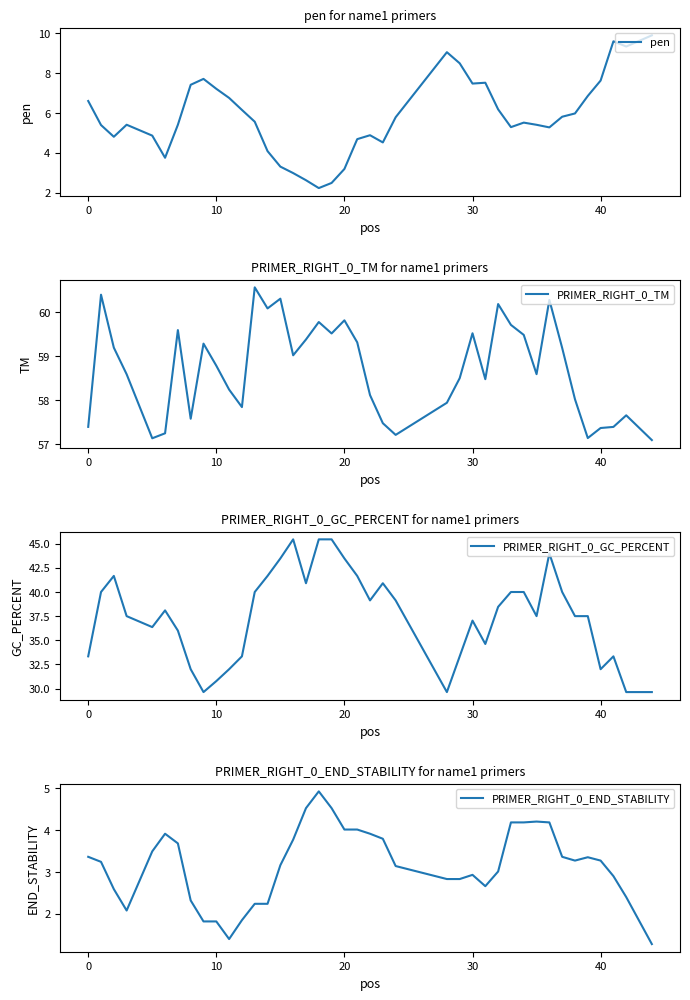

What is the minimum value for pen?

2.2